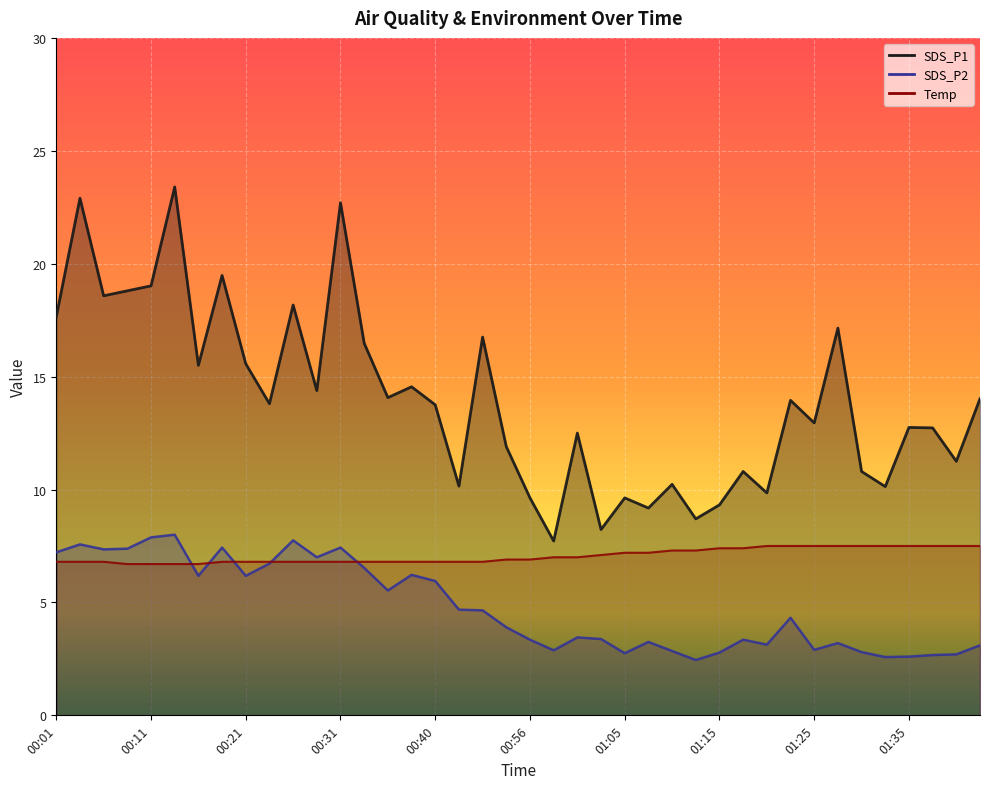

The value of SDS_P2 at 01:37 is 2.7. True or false?

True